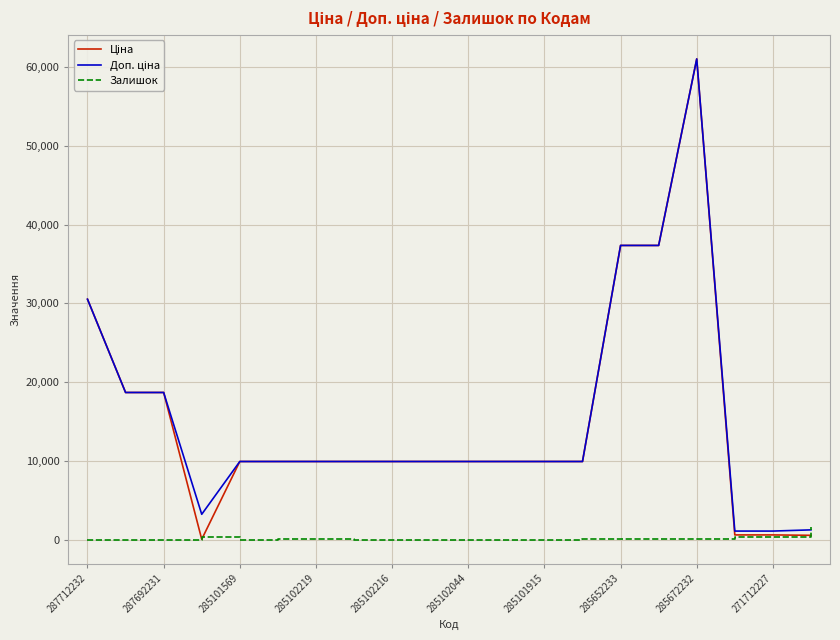

What is the greatest value displayed?

61024.7